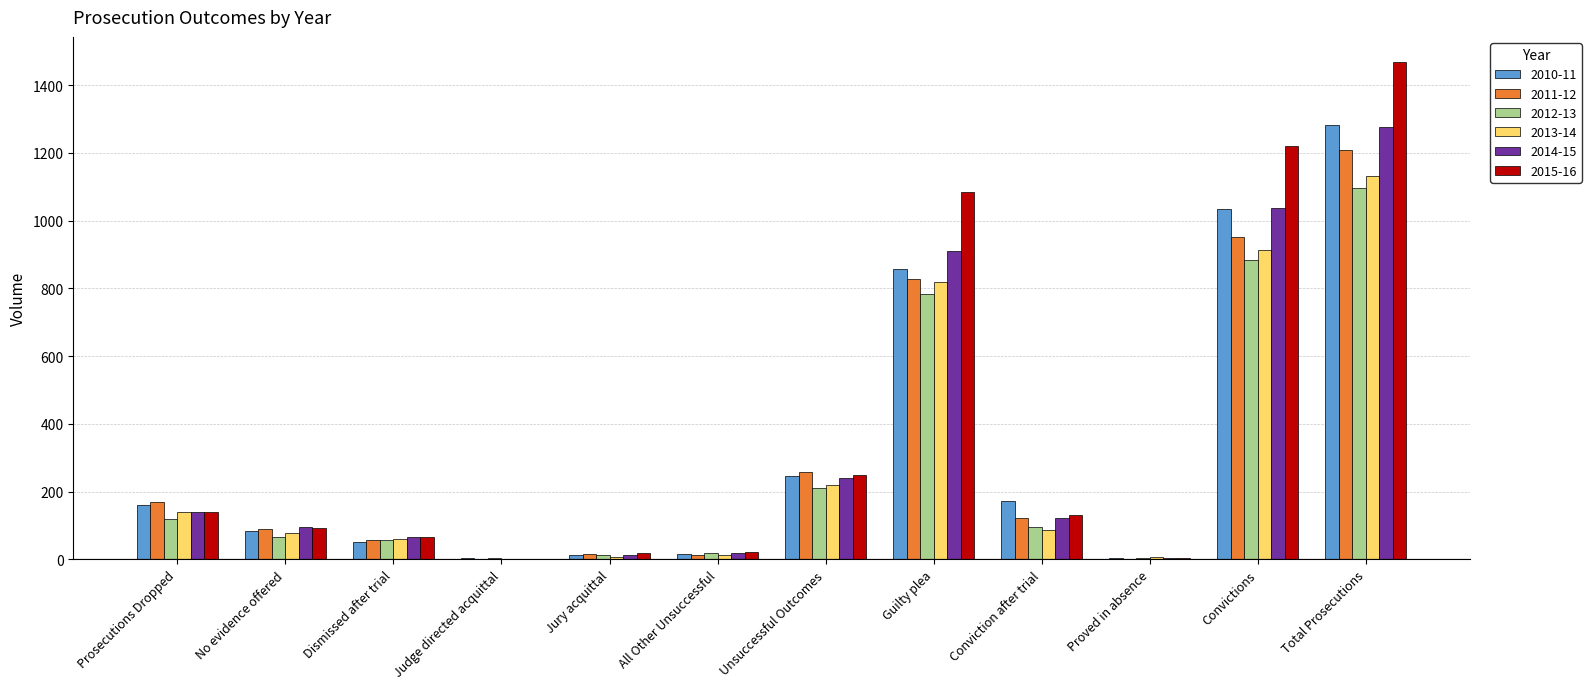

At which category is the sum across all series the highest?

Total Prosecutions